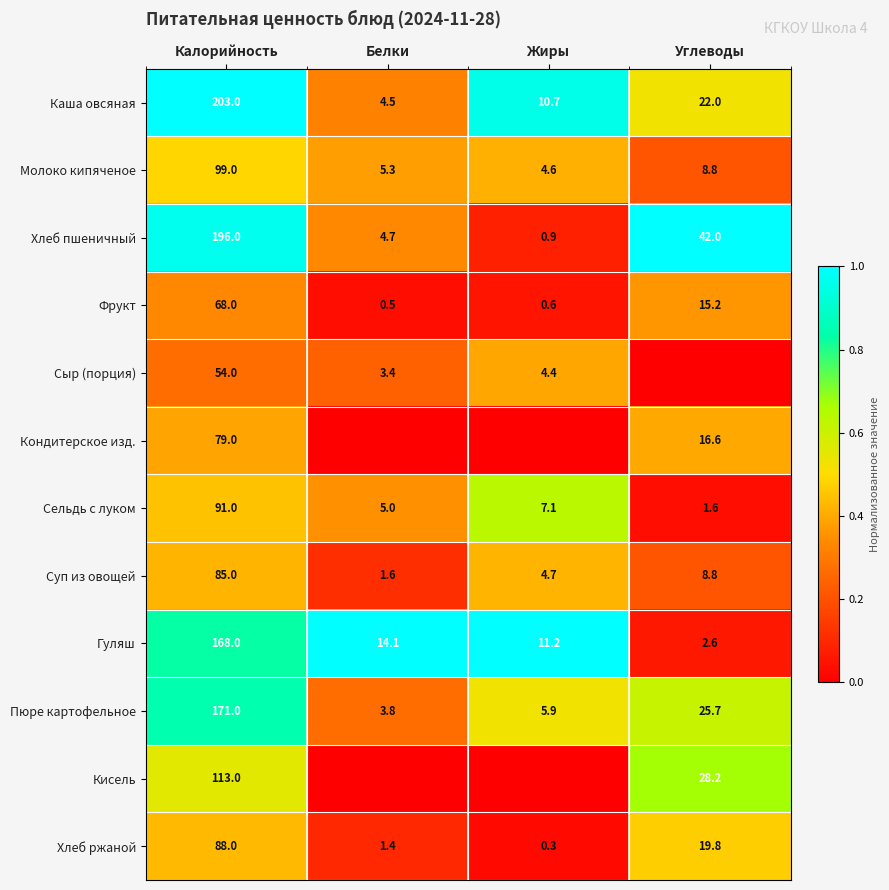

At which label is Молоко кипяченое closest to 51?

Углеводы